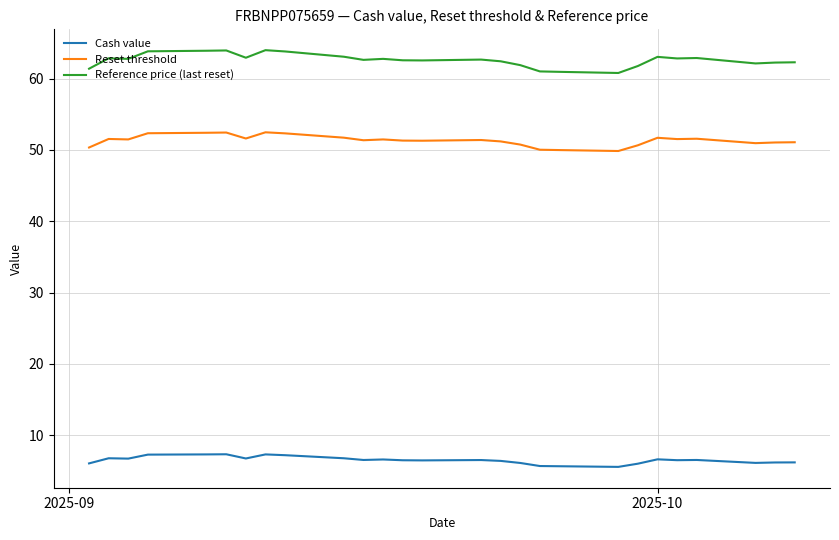

Which series has the largest total across all categories?

Reference price (last reset)